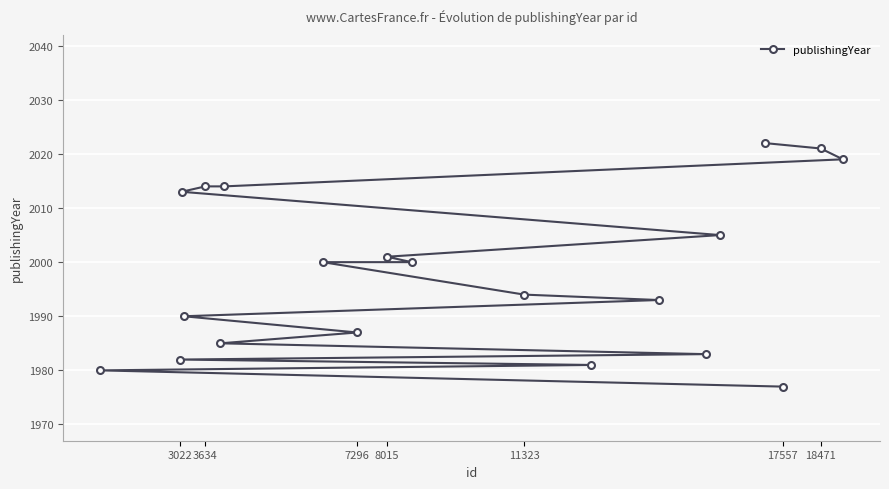

Which has a higher value, 3022 or 17557?

3022